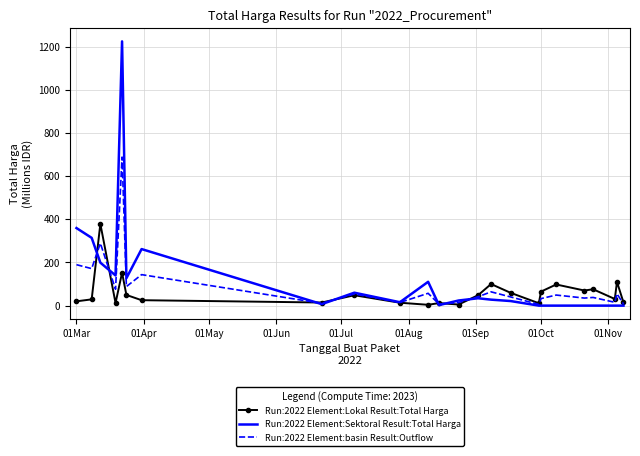

What is the highest value of the Run:2022 Element:Sektoral Result:Total Harga series?

1224.7